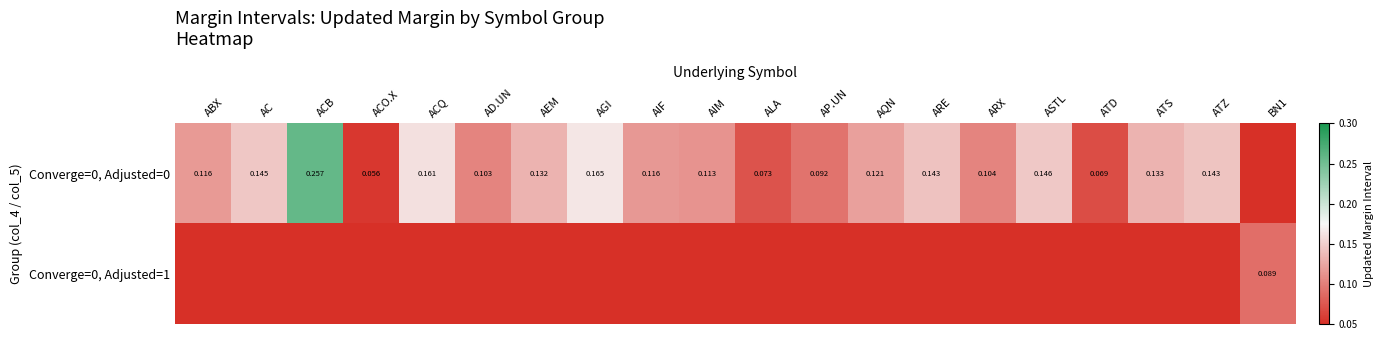

Which series has the largest total across all categories?

Converge=0, Adjusted=0